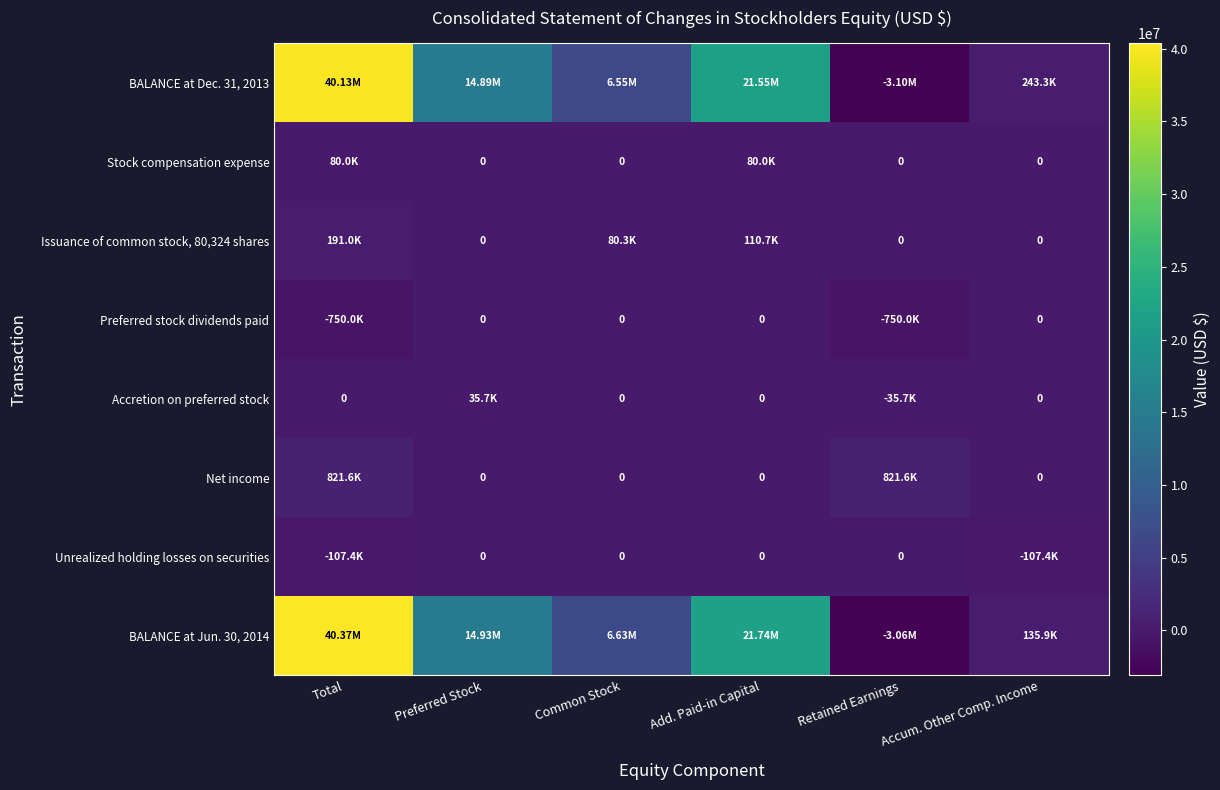

What is the total value across all series at Add. Paid-in Capital?

43481120